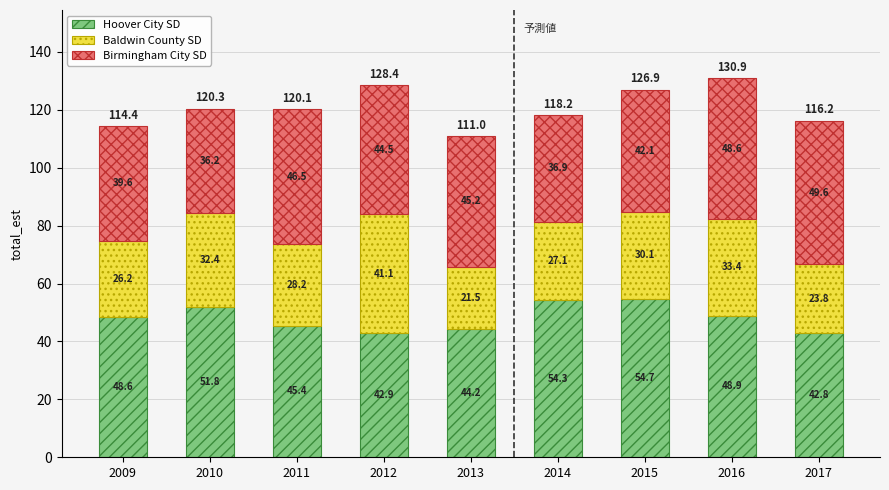

At which category is the sum across all series the highest?

2016